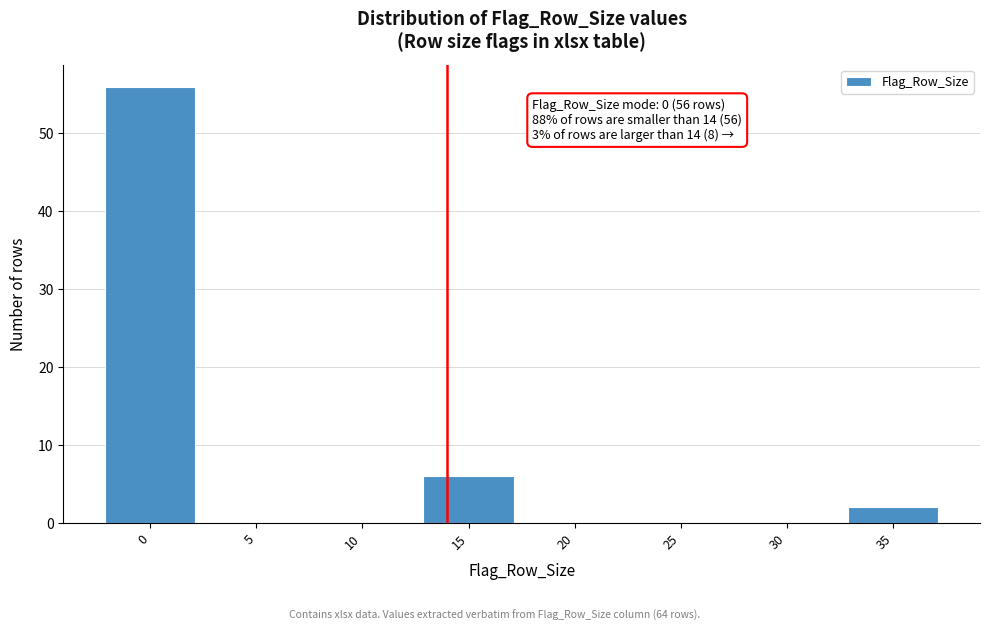

Over which range of the x-axis is the bar tallest?

-2.5 to 2.5